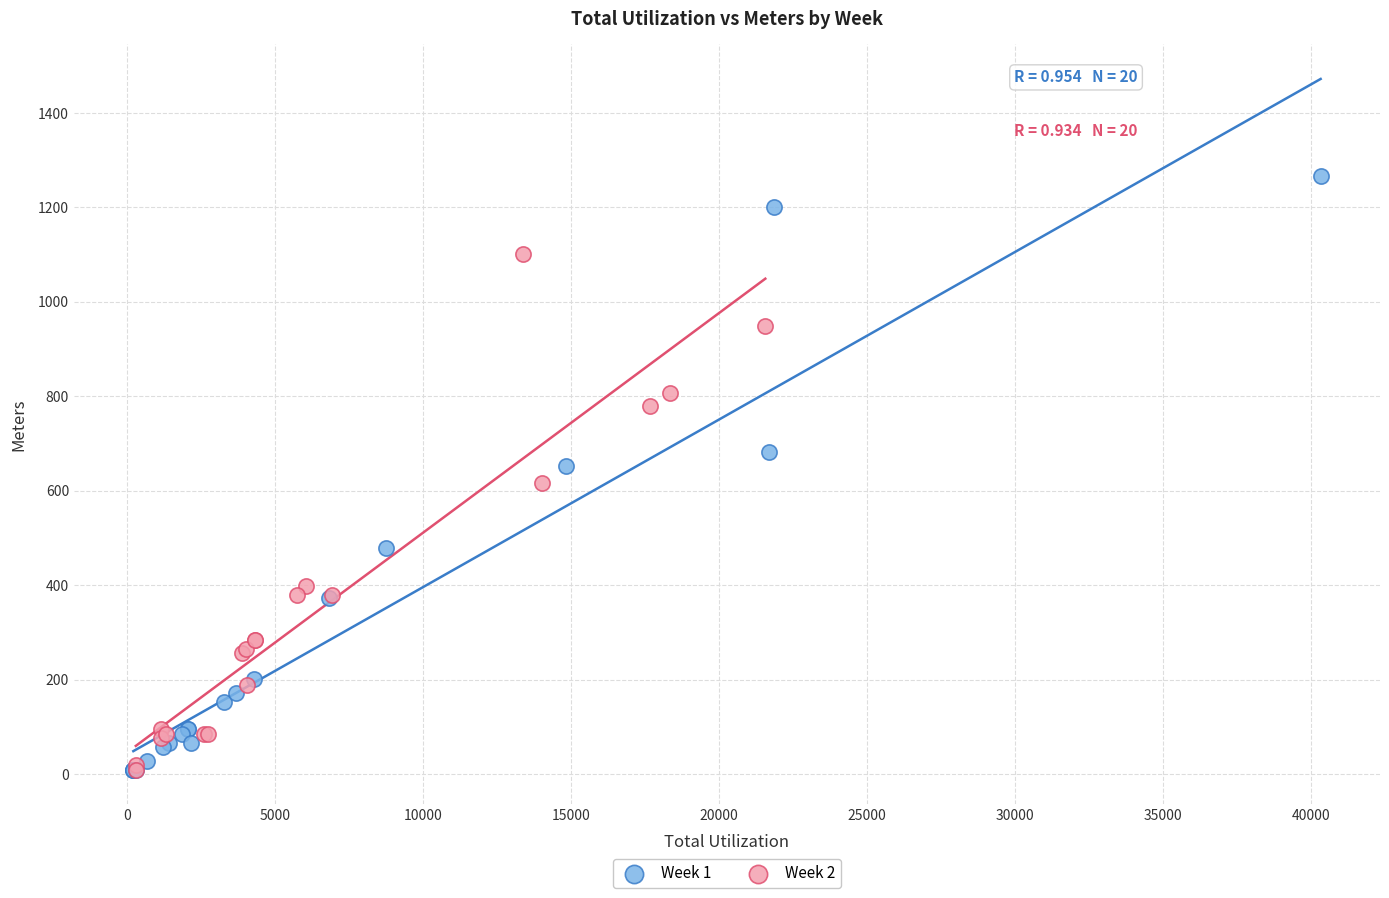

Which series has the largest Y range (max minus min)?

Week 1